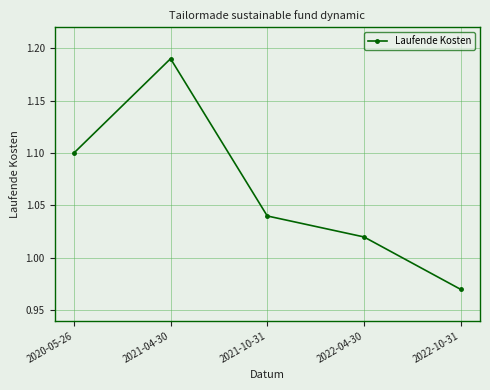

The chart shows a value of 1.5 at 2020-05-26. True or false?

False